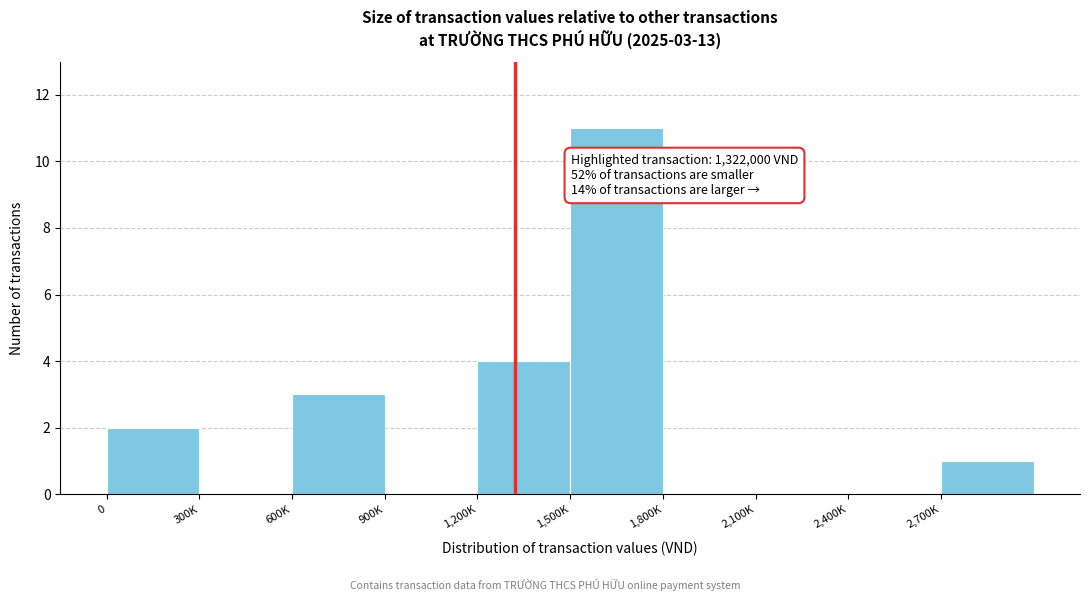

Reading left to right, transcribe all the data shown in this chart.

0=2	300K=0	600K=3	900K=0	1,200K=4	1,500K=11	1,800K=0	2,100K=0	2,400K=0	2,700K=1